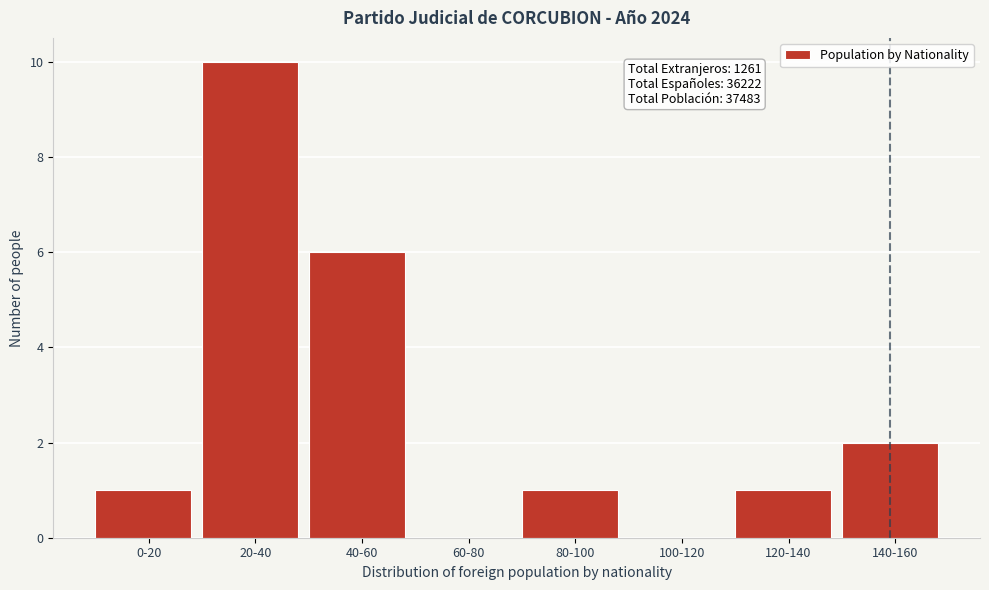

Reading left to right, list all the values displayed in this chart.

0-20=1	20-40=10	40-60=6	60-80=0	80-100=1	100-120=0	120-140=1	140-160=2